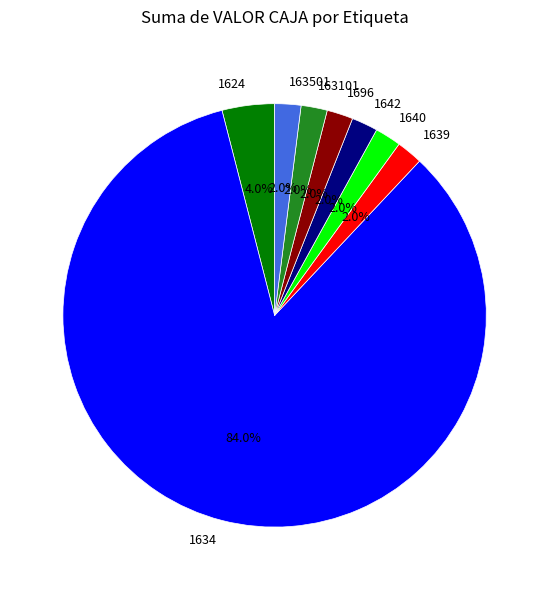

Is the sum of 1642 and 1640 greater than half?

No